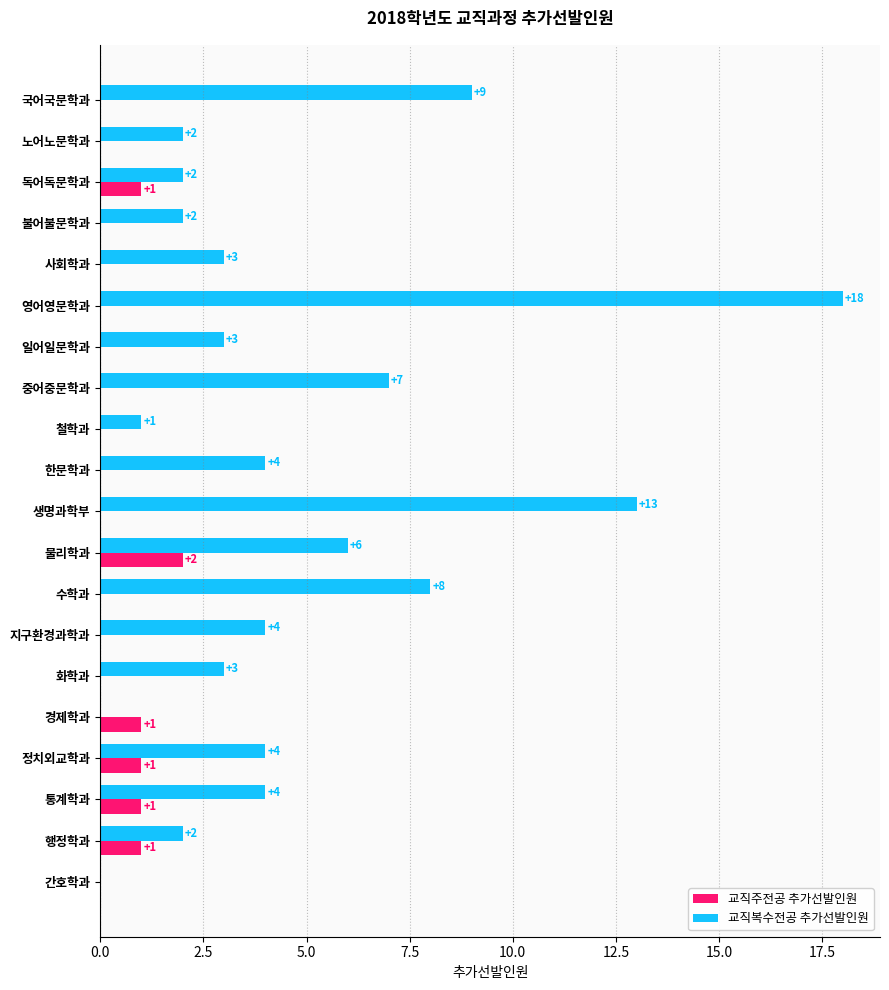

The value of 교직주전공 추가선발인원 at 지구환경과학과 is -1. True or false?

False